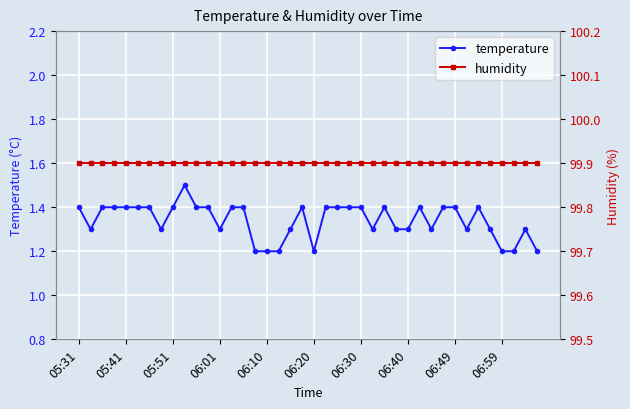

What is the sum of the temperature values at 23 and 17?

2.6